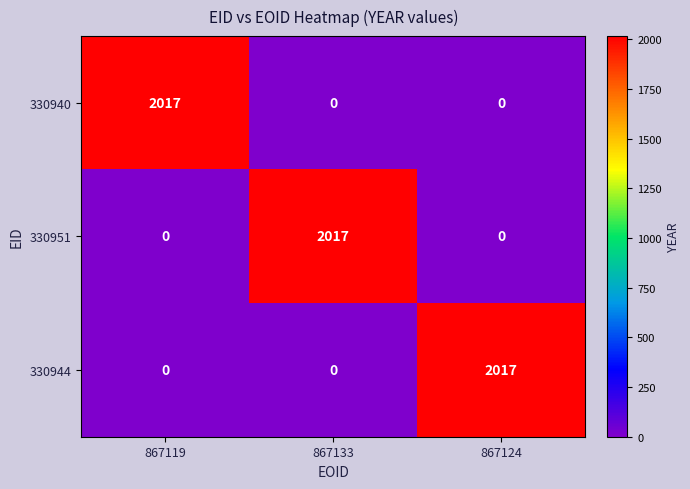

What is the spread (max minus min) of values at 867119?

2017